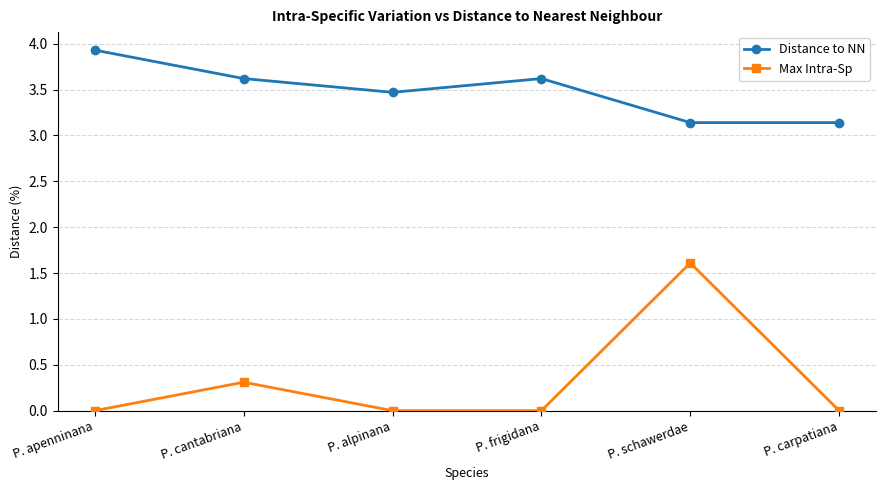

Is the value of Distance to NN at P. schawerdae greater than the value of Max Intra-Sp at P. frigidana?

Yes